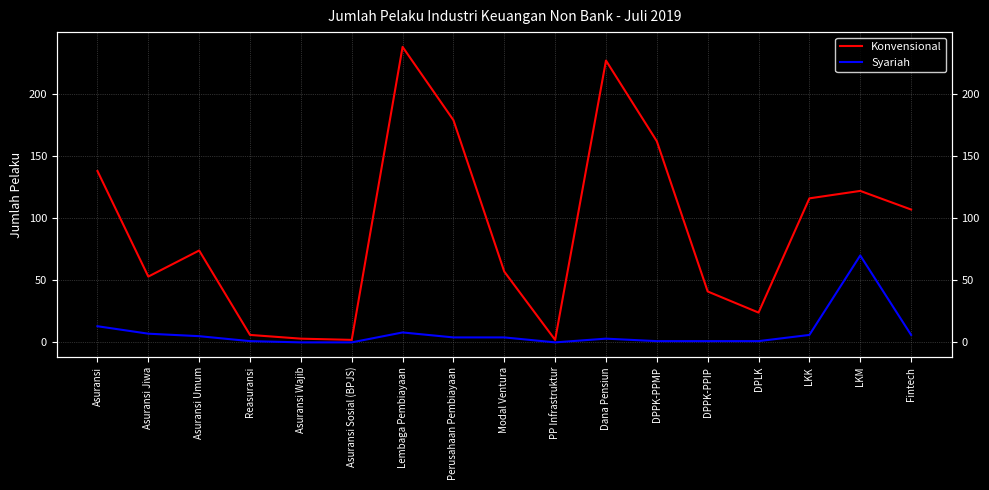

Count the number of data series in this chart.

2